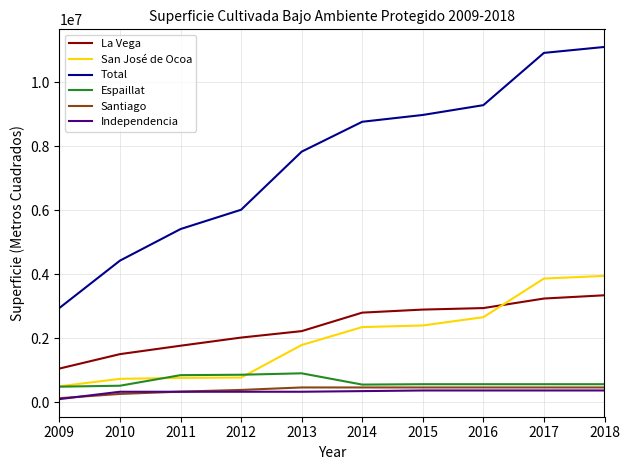

Which series changed the most between 2009 and 2012?

Total